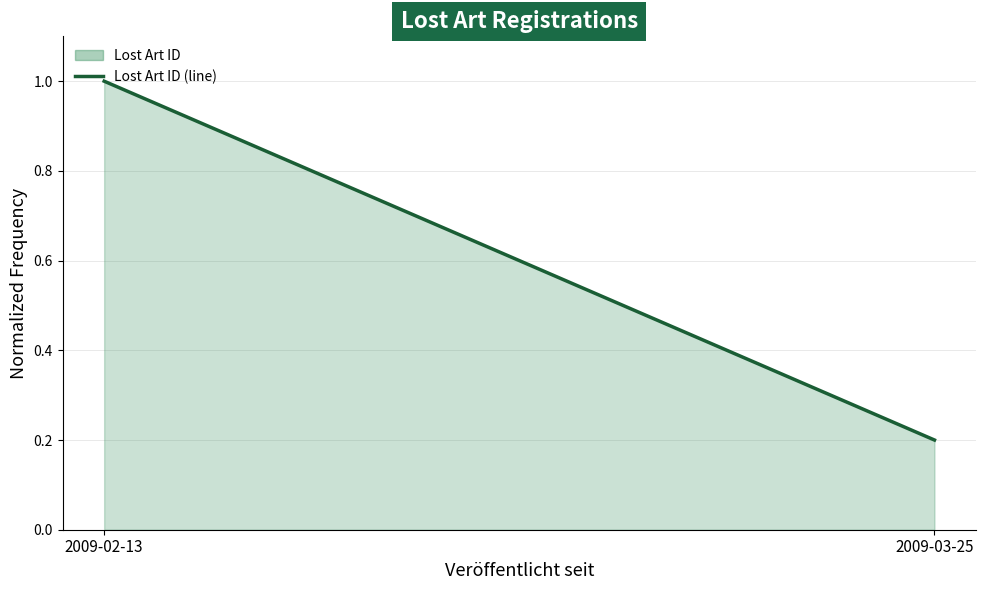

List the labels in order of value, smallest first.

2009-03-25, 2009-02-13